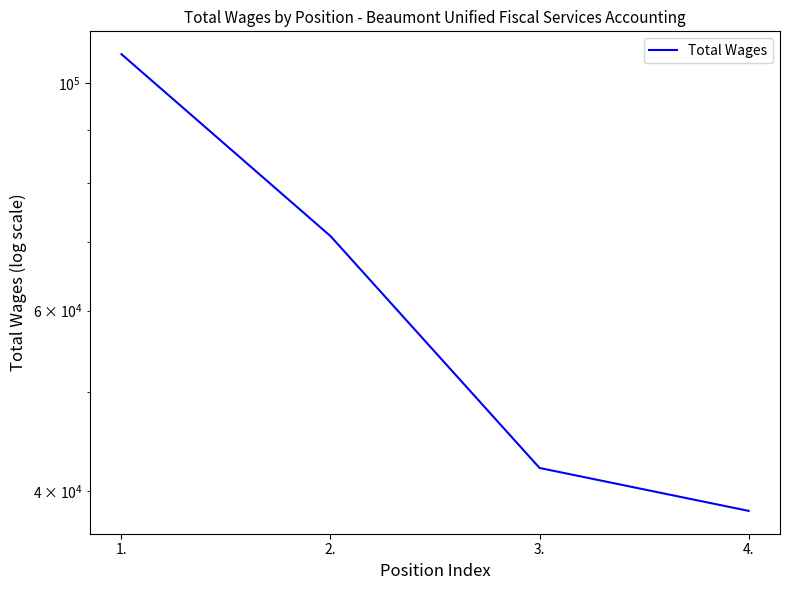

Rank the categories by value from lowest to highest.

4., 3., 2., 1.